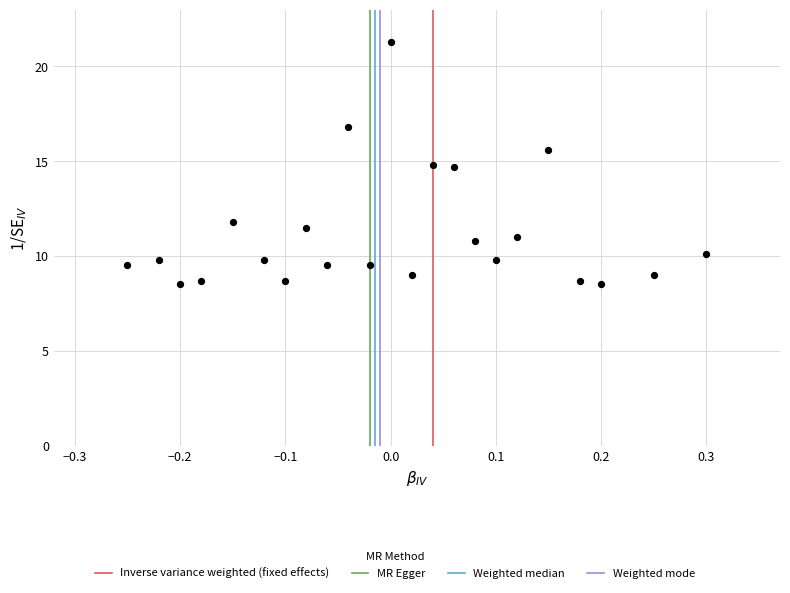

What is the range of X values (max minus min)?

0.6